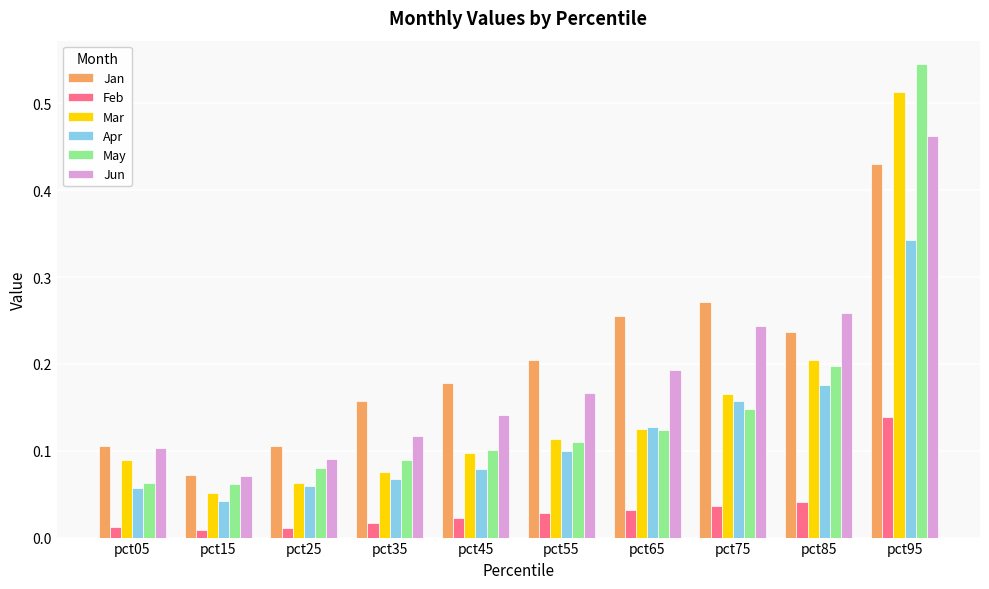

What is the total value across all series at pct85?

1.1